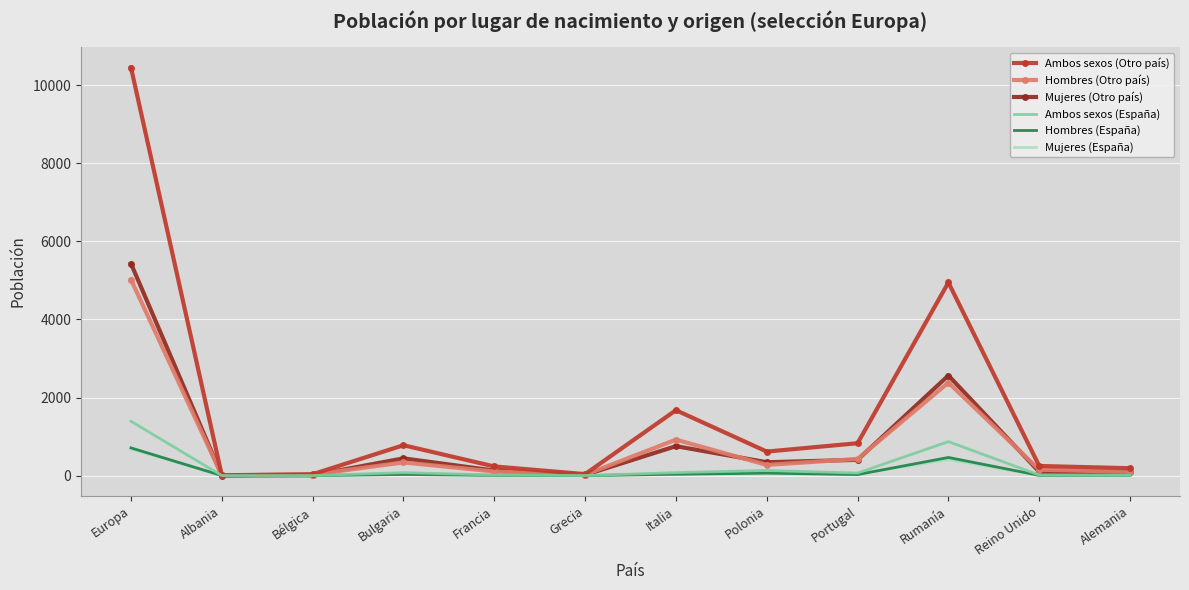

Which series has the largest total across all categories?

Ambos sexos (Otro país)